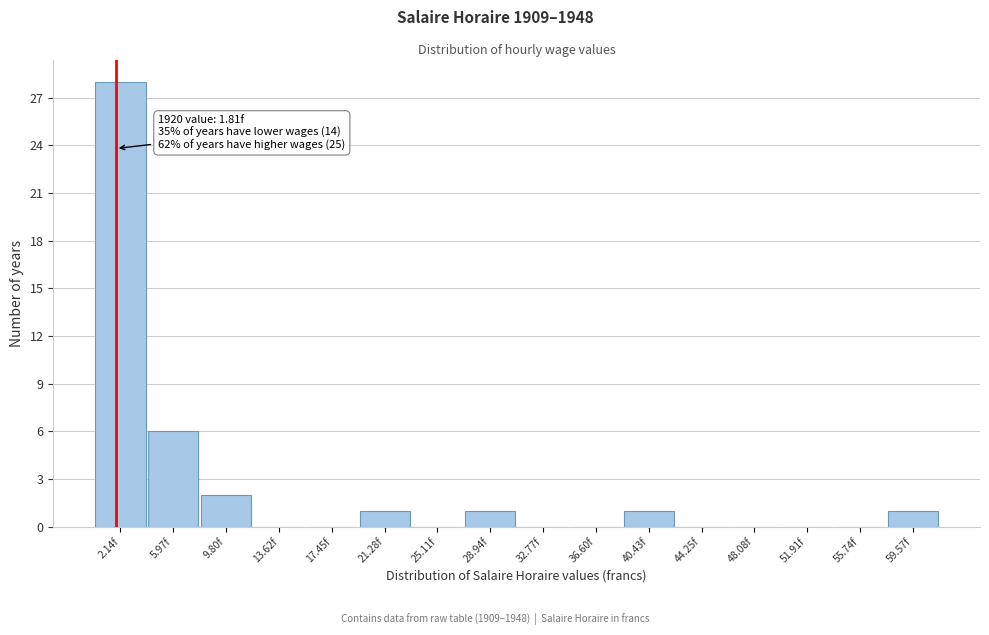

Which range on the x-axis has the tallest bar?

0.5 to 4.0